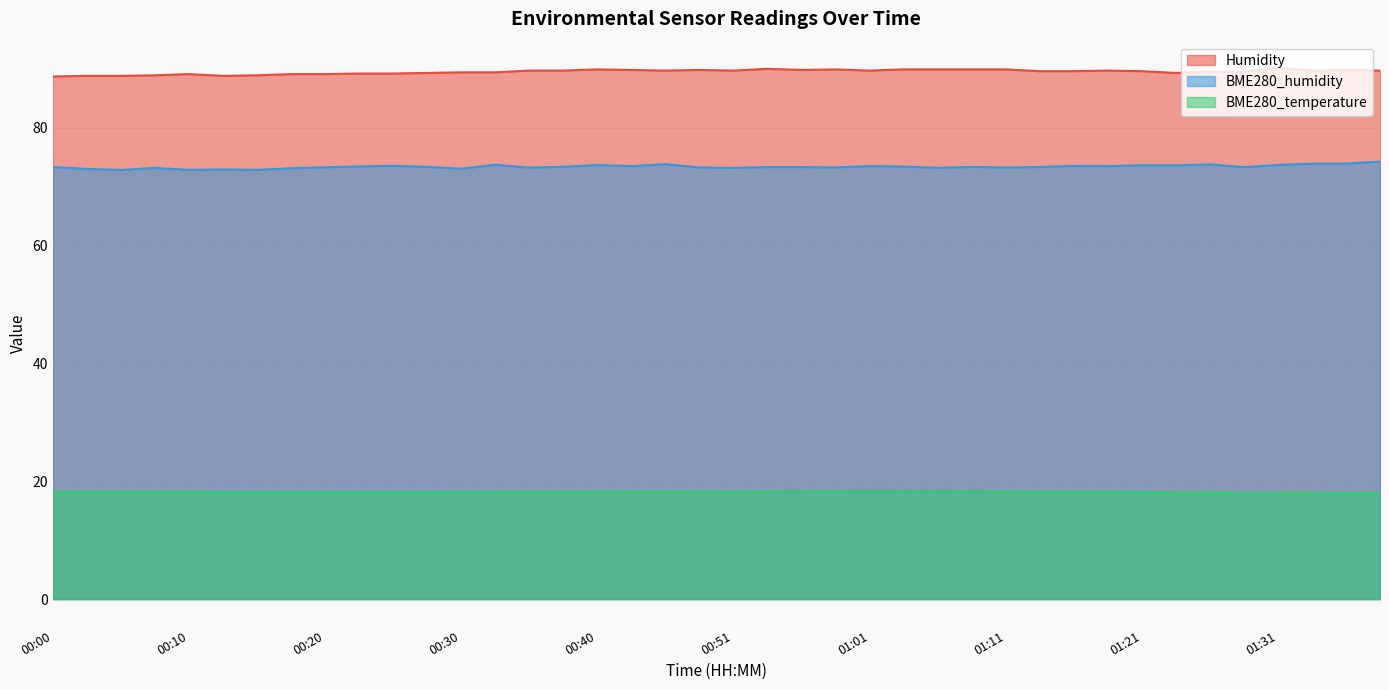

At how many categories does at least one series exceed 73?

40